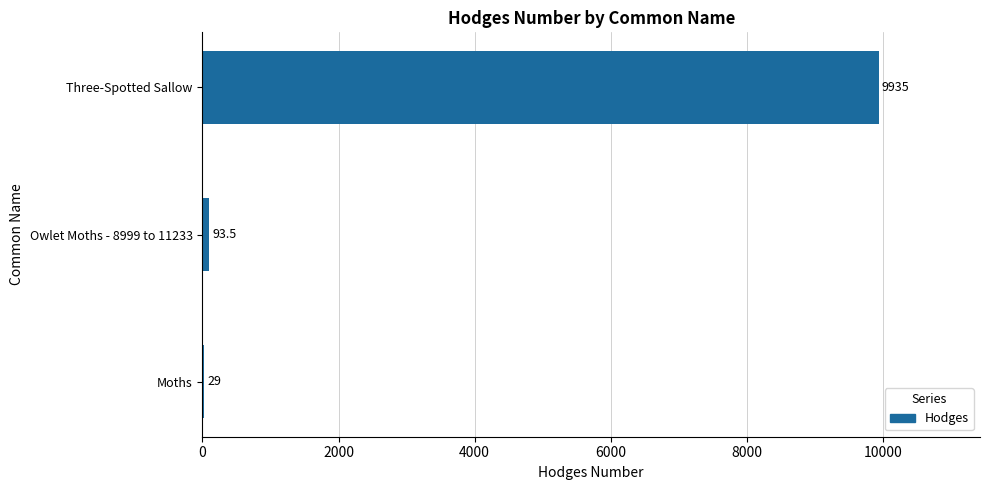

Which category has the highest value across all series?

Three-Spotted Sallow